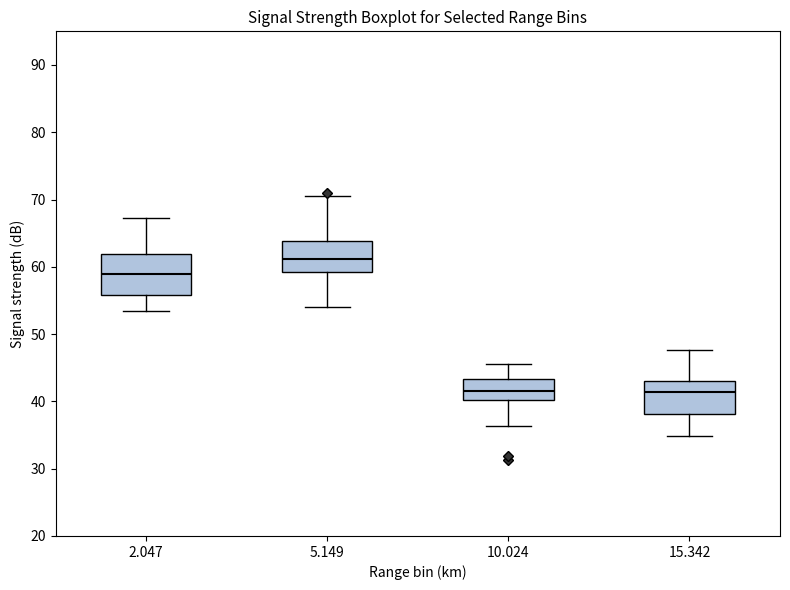

Reading left to right, read every box against the y-axis: the position of its median line, the range the box covers, and the ends of its whiskers. The values are not printed on the chart, so give them approximately, as read against the axis.

2.047: median 59, box 56 to 62, whiskers 53 to 67
5.149: median 61, box 59 to 64, whiskers 54 to 71
10.024: median 42, box 40 to 43, whiskers 36 to 46
15.342: median 41, box 38 to 43, whiskers 35 to 48